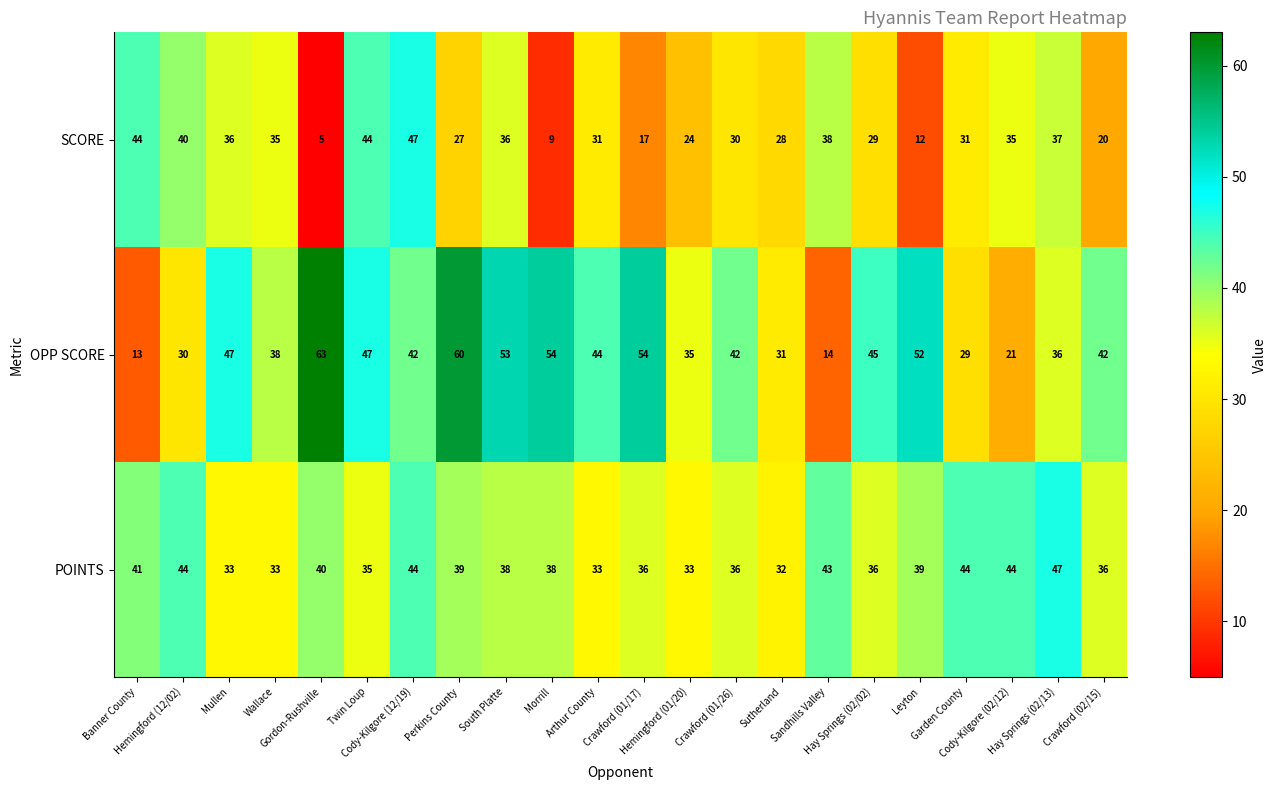

What is the sum of all SCORE values?

655